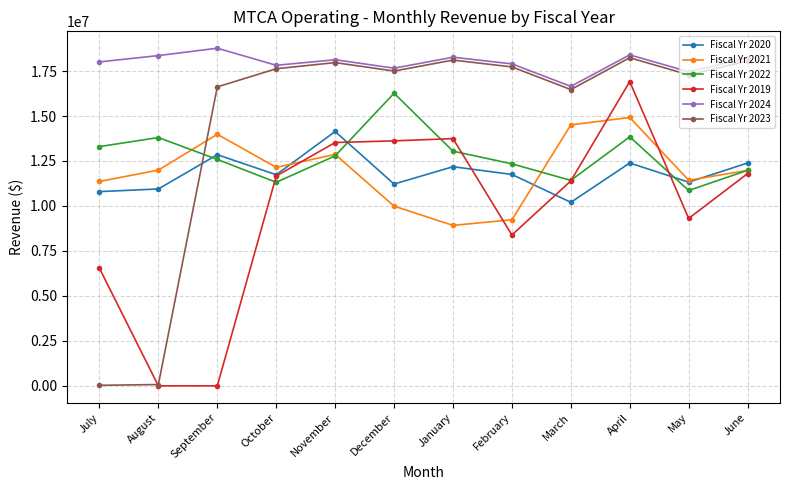

What is the difference between the highest and lowest values at November?

5344992